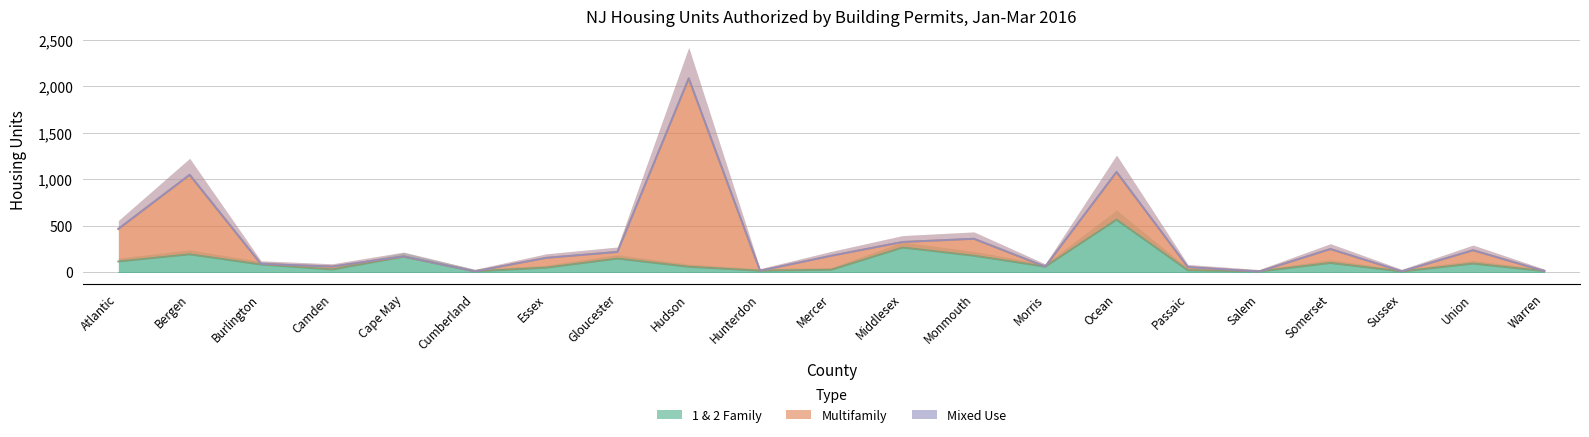

Where does the Multifamily series first go above 170?

Atlantic